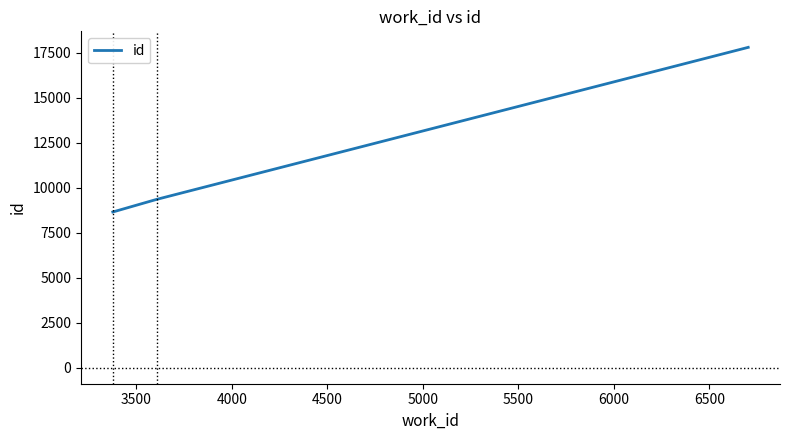

How many lines are shown in the chart?

1